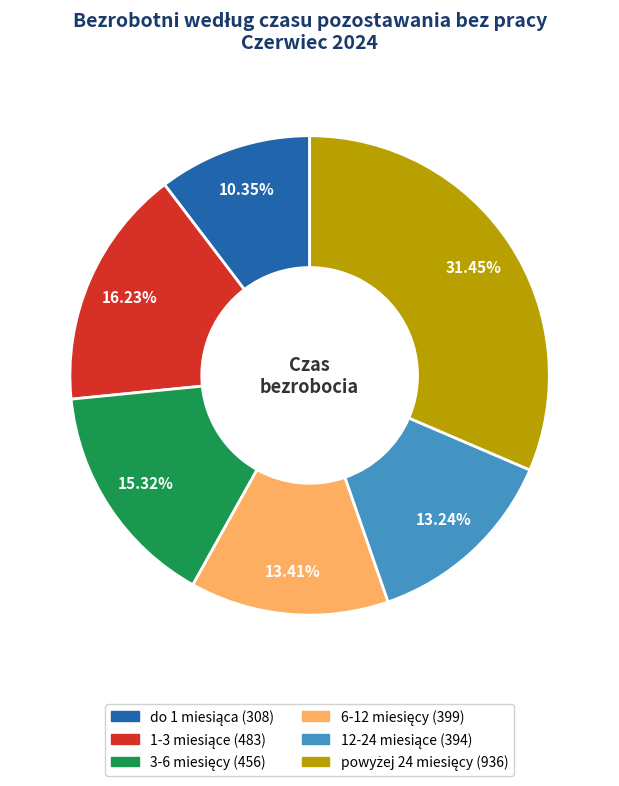

How many slices are in this pie chart?

6